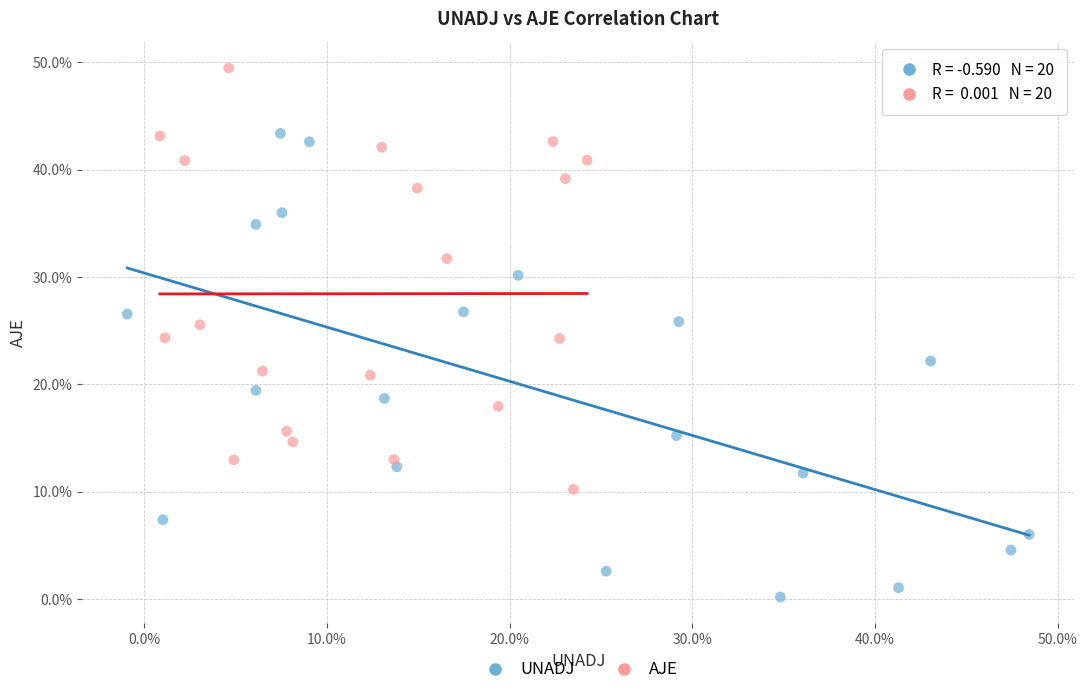

Which series contains the lowest Y value?

UNADJ